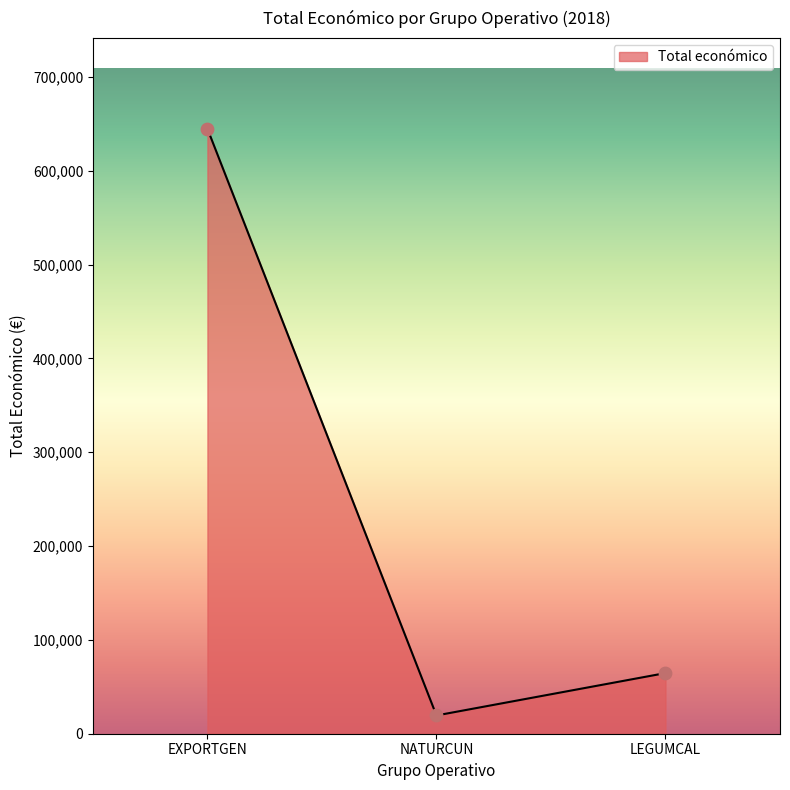

What is the change in value from EXPORTGEN to NATURCUN?

-625339